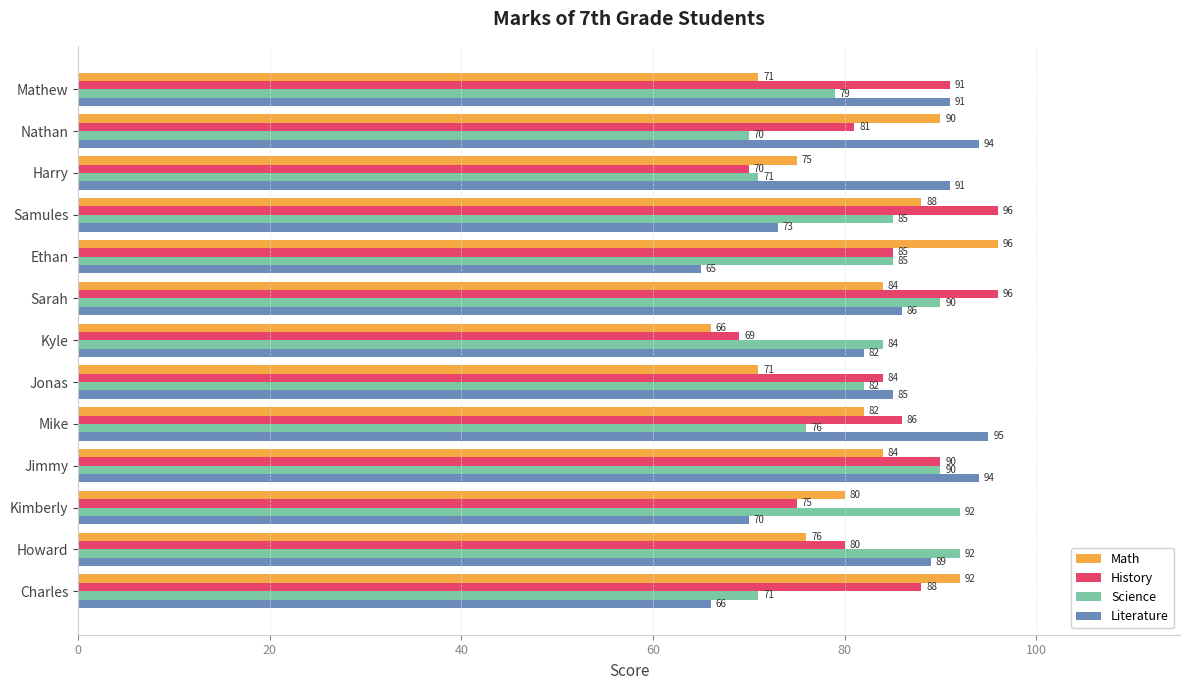

What is the maximum value for History?

96